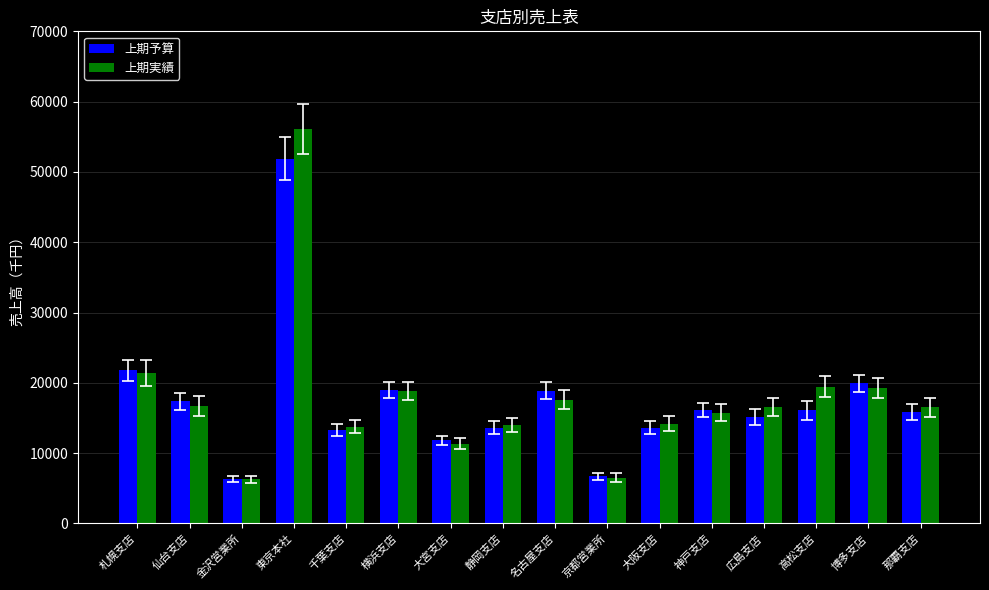

Is the value of 上期予算 at 札幌支店 greater than the value of 上期実績 at 博多支店?

Yes